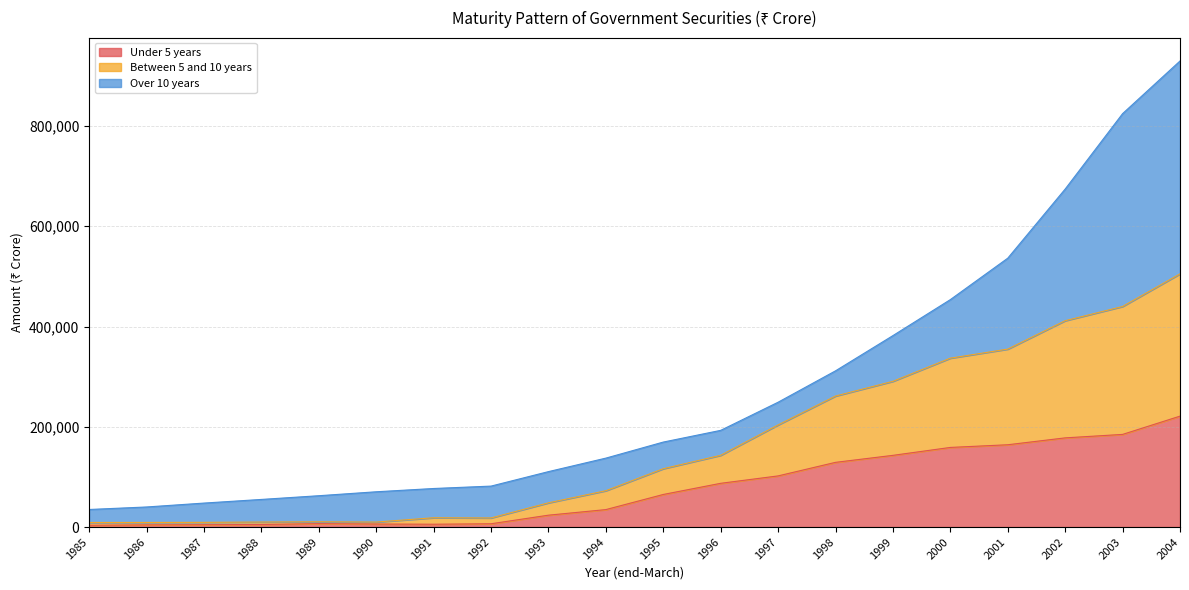

What are all the series names shown in the legend?

Under 5 years, Between 5 and 10 years, Over 10 years